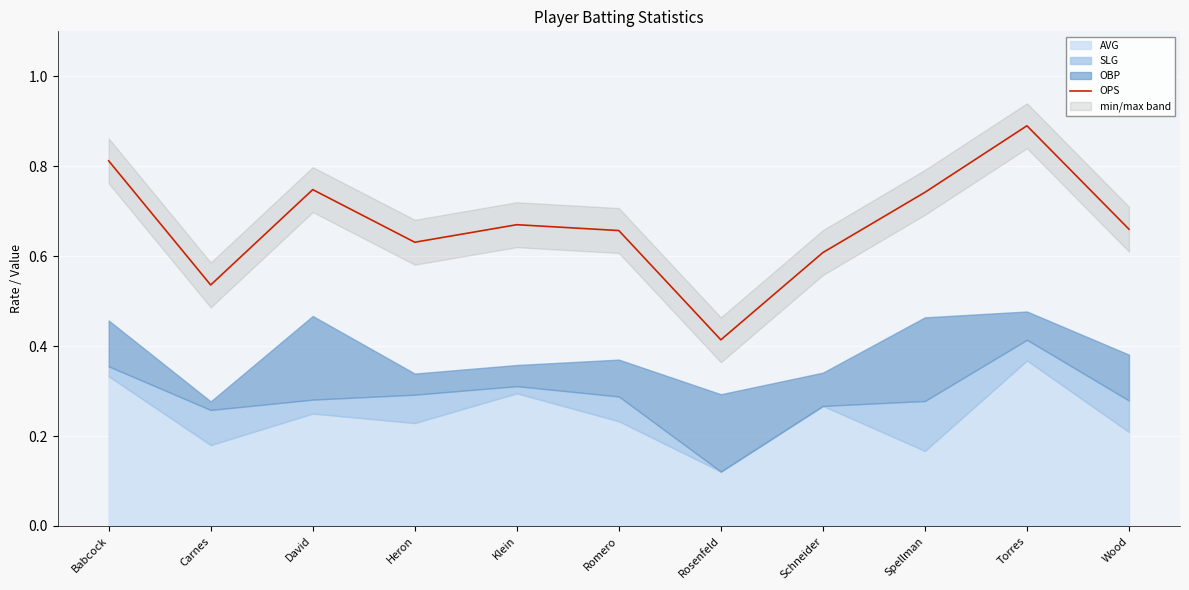

At which category does the chart reach its minimum across all series?

Rosenfeld